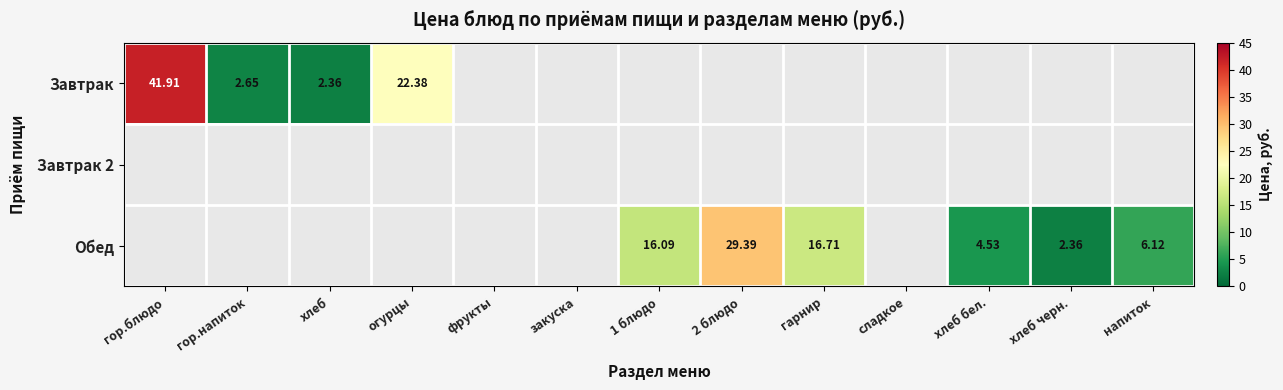

Count the number of categories in the chart.

13